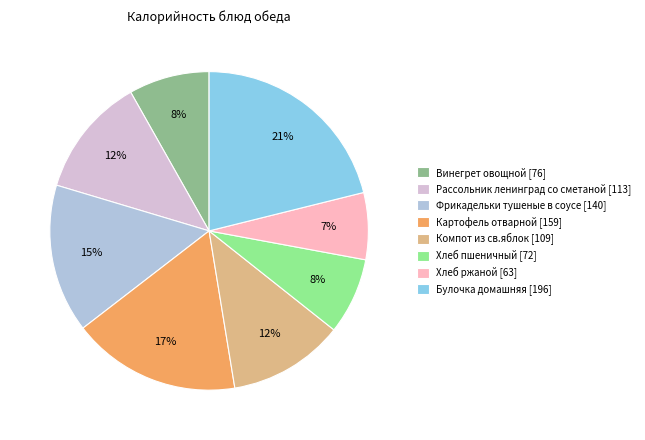

Does any single category account for the majority?

No